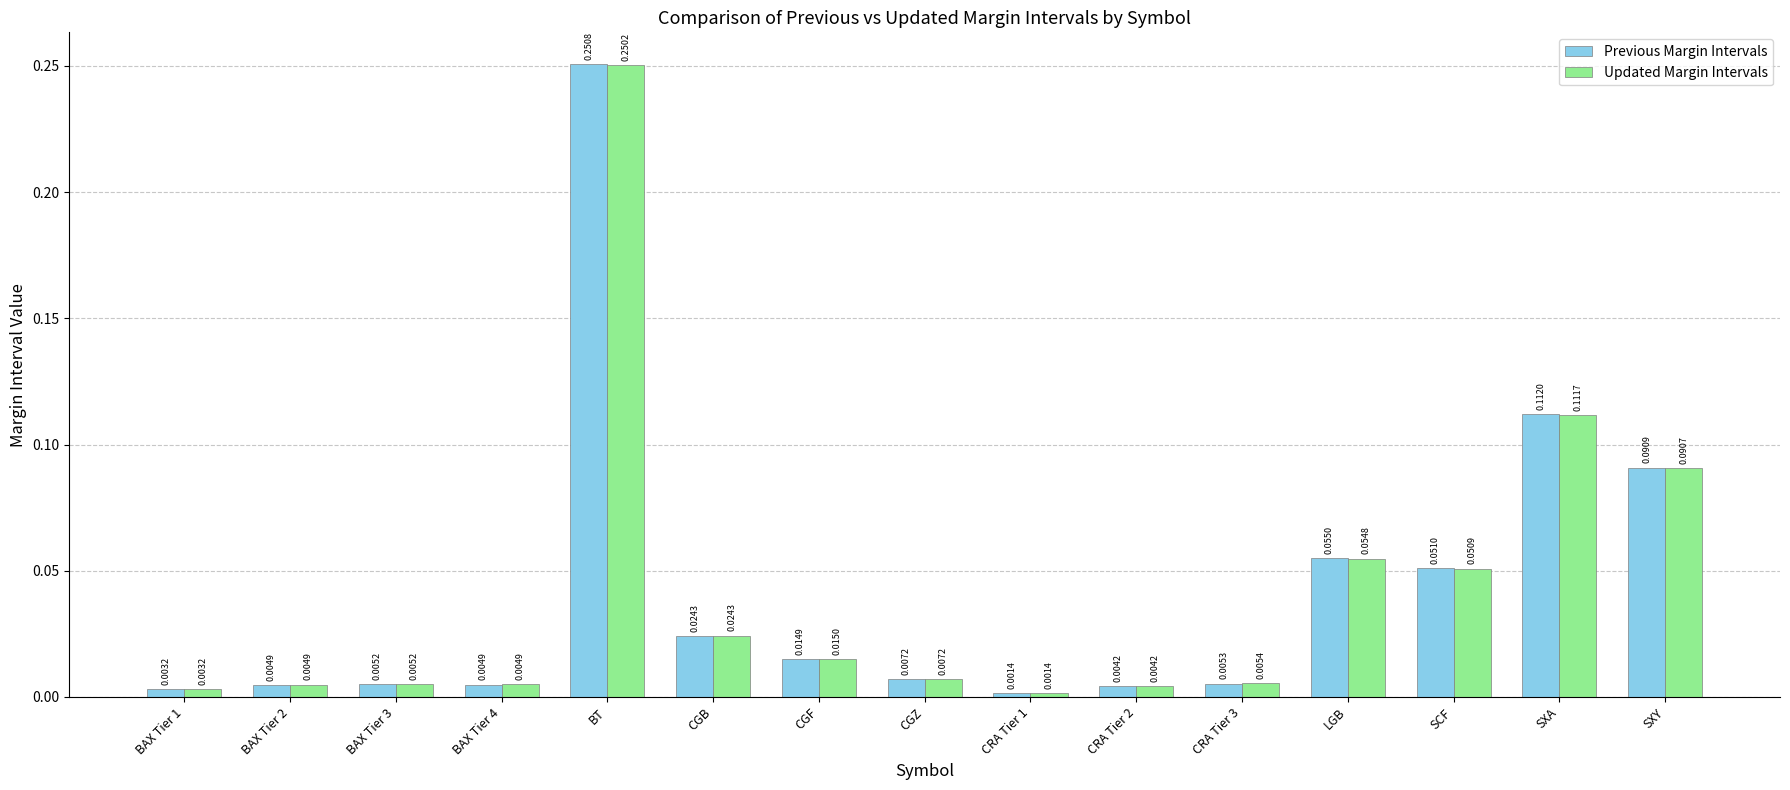

At SCF, list the series in order from largest to smallest.

Previous Margin Intervals, Updated Margin Intervals